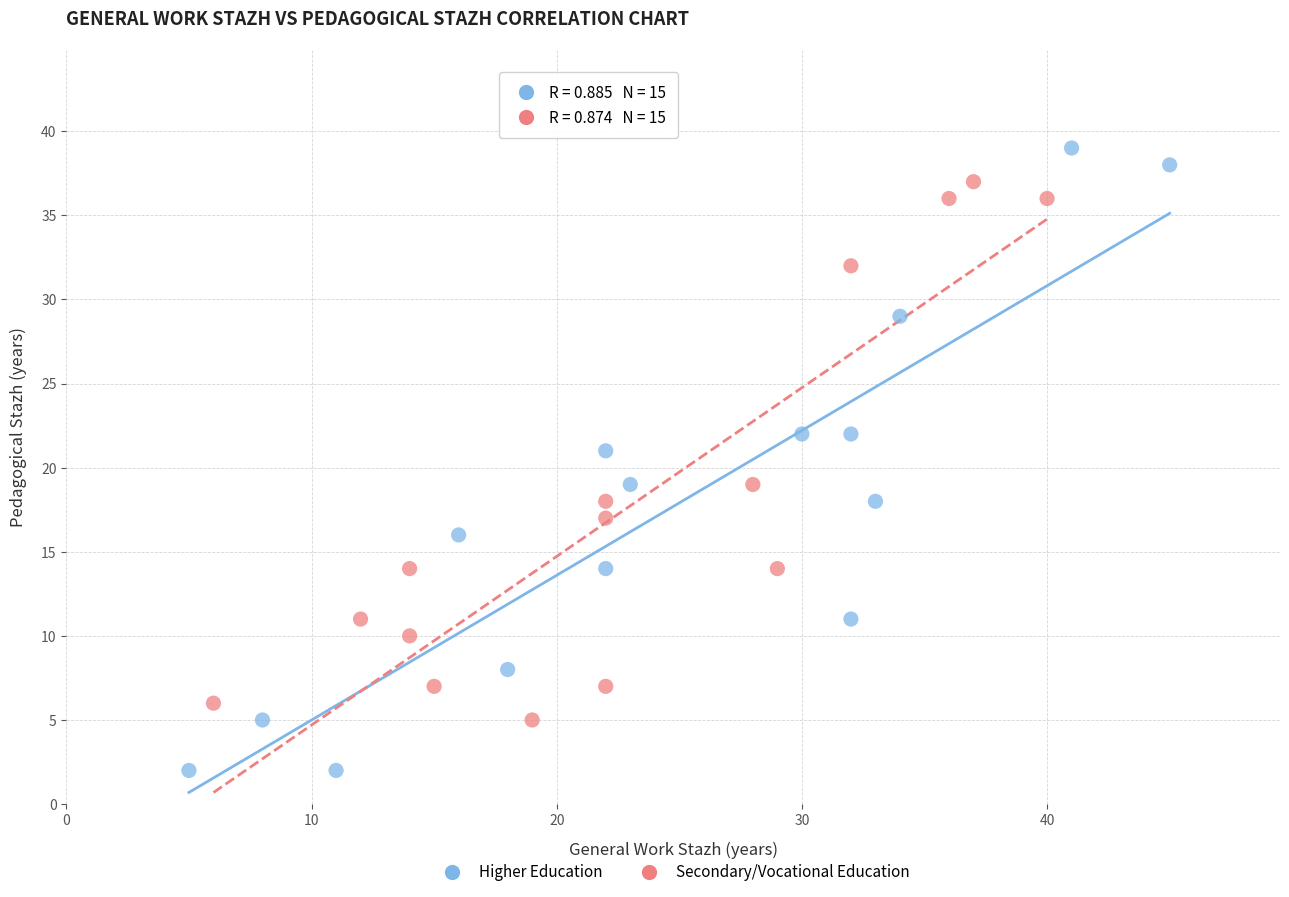

Which series contains the lowest Y value?

Higher Education